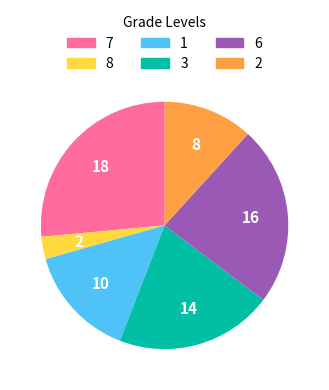

Is there a majority slice in this chart?

No